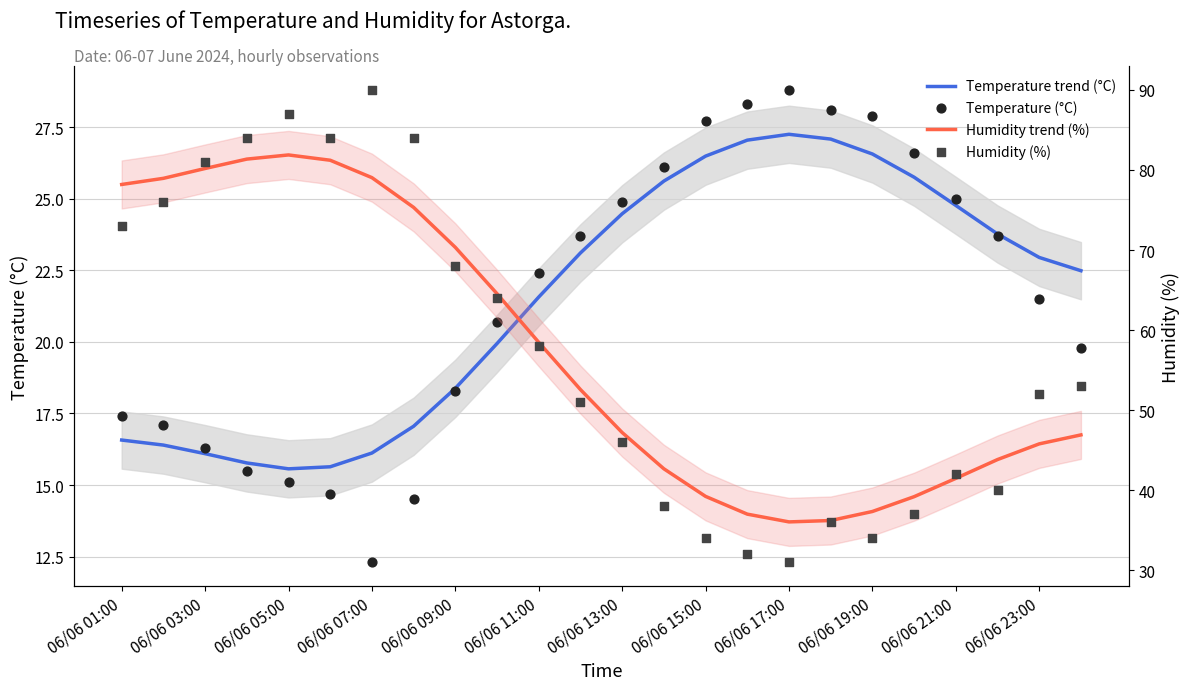

Which series contains the highest Y value?

Humidity (%)